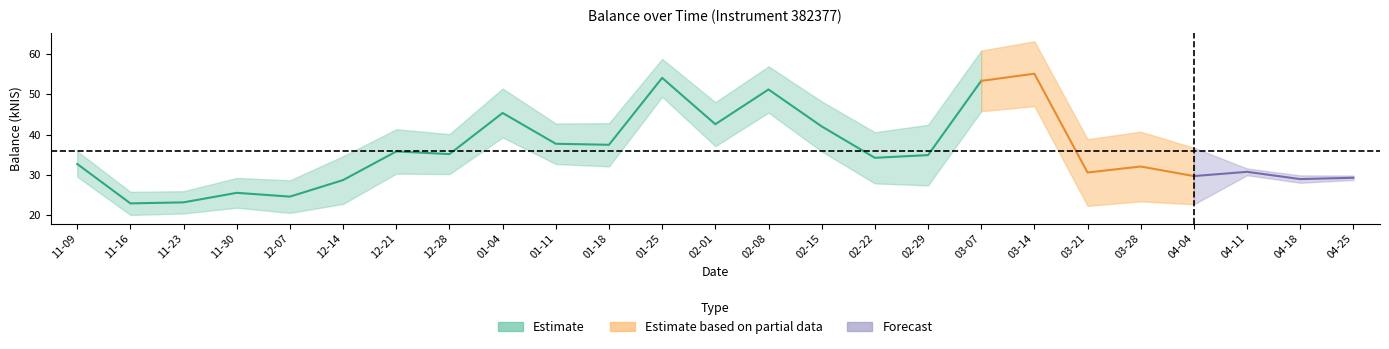

Which category has the highest value across all series?

2024-03-14